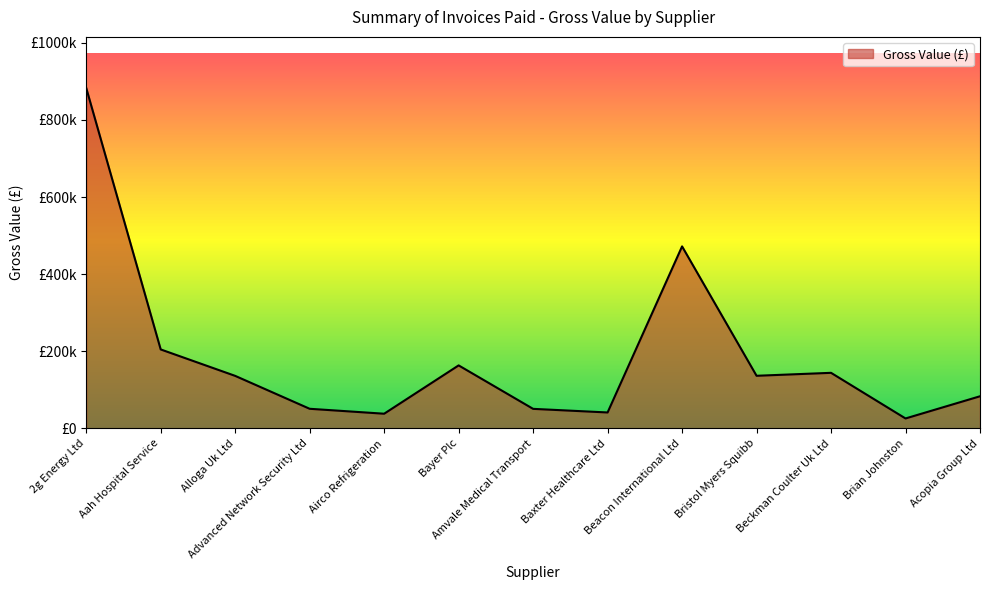

Does the chart have visible grid lines?

No